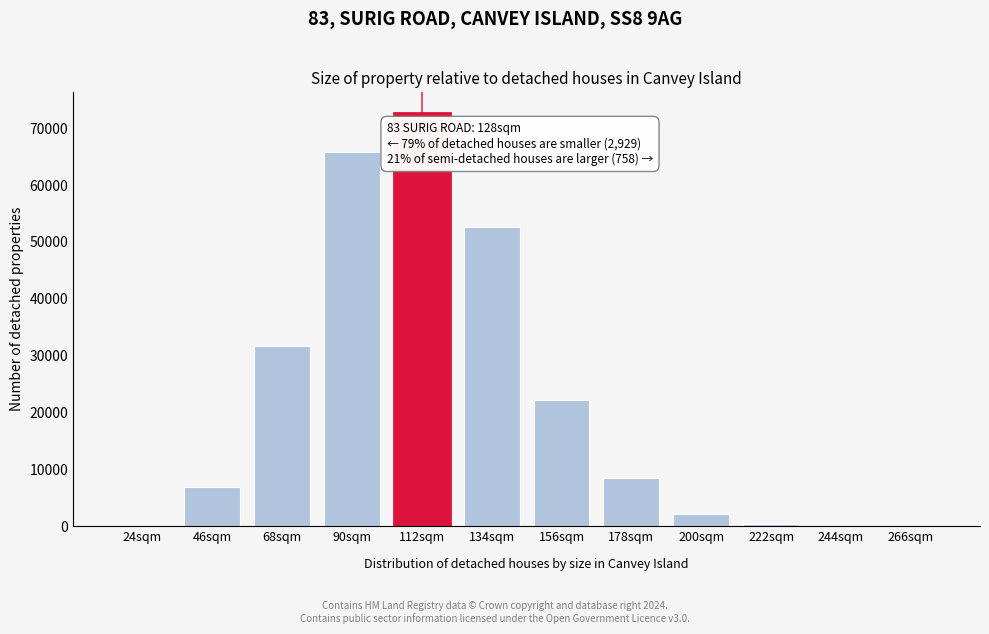

Is it true that the value at 156sqm is 22177?

True